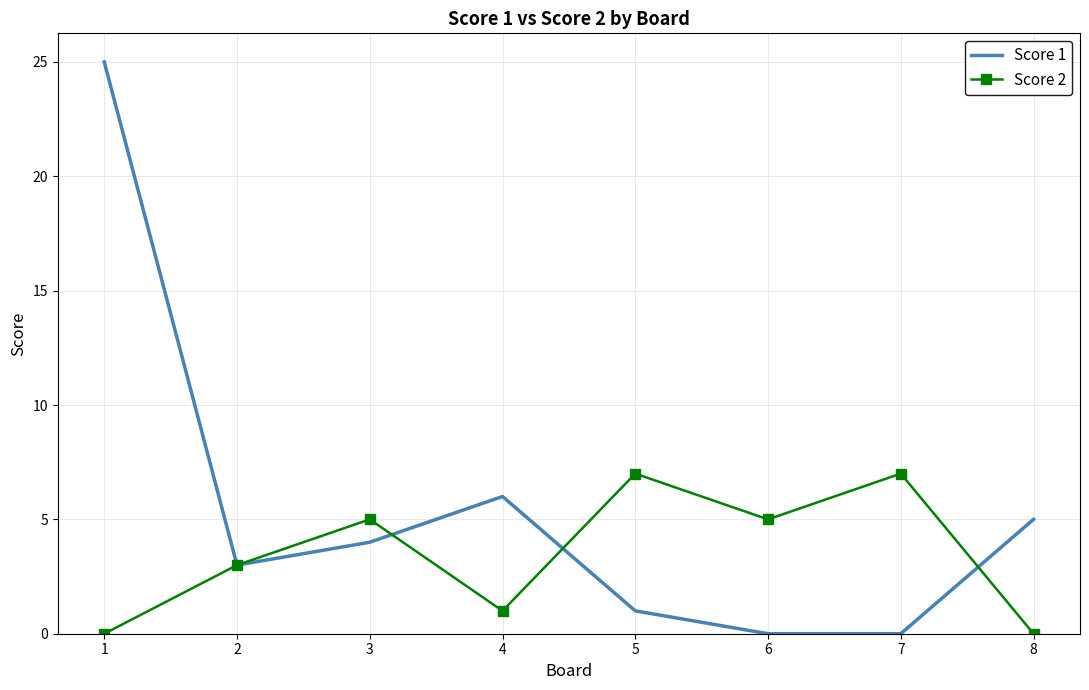

How many series are shown in this chart?

2